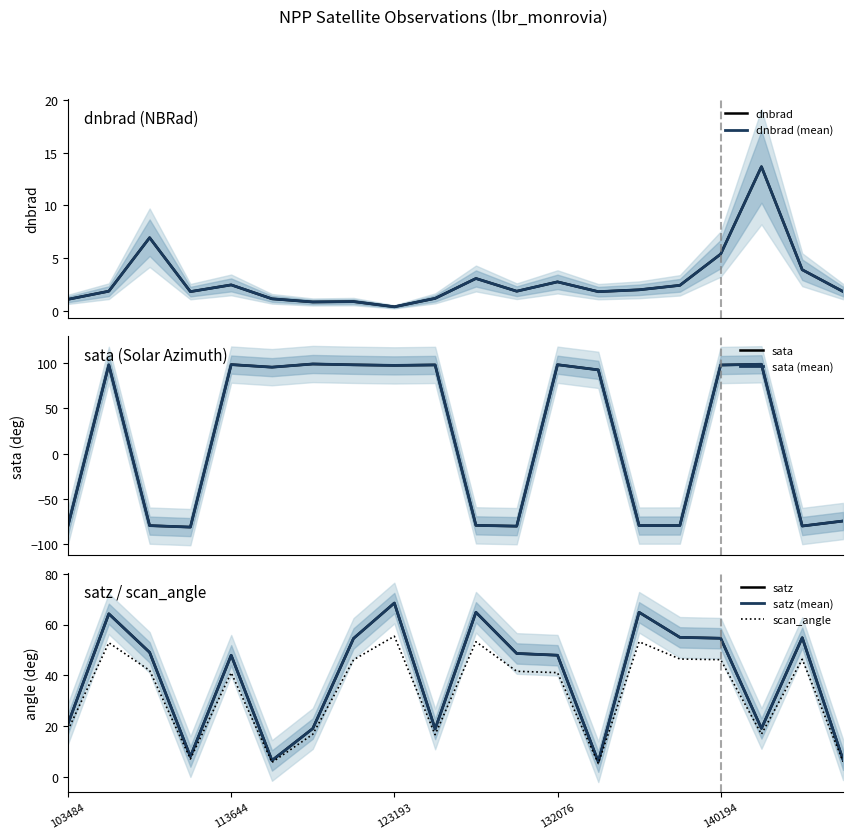

Count the number of categories in the chart.

20